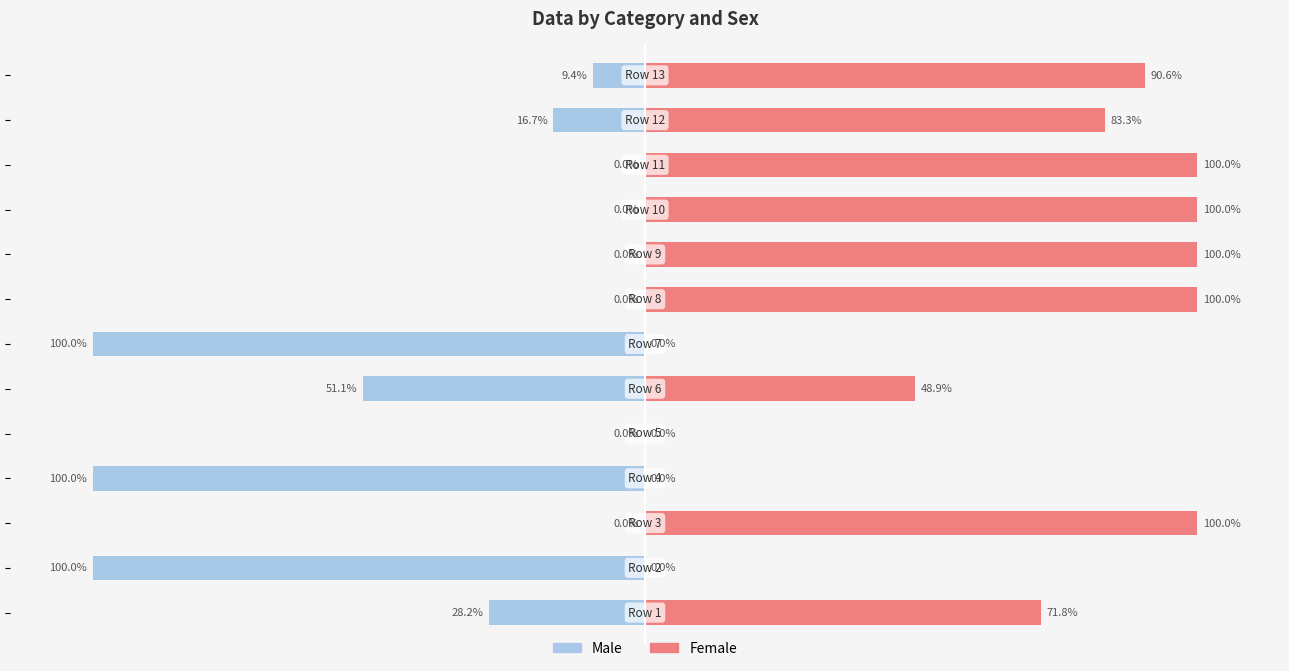

What is the average value of the Male series?

-31.2